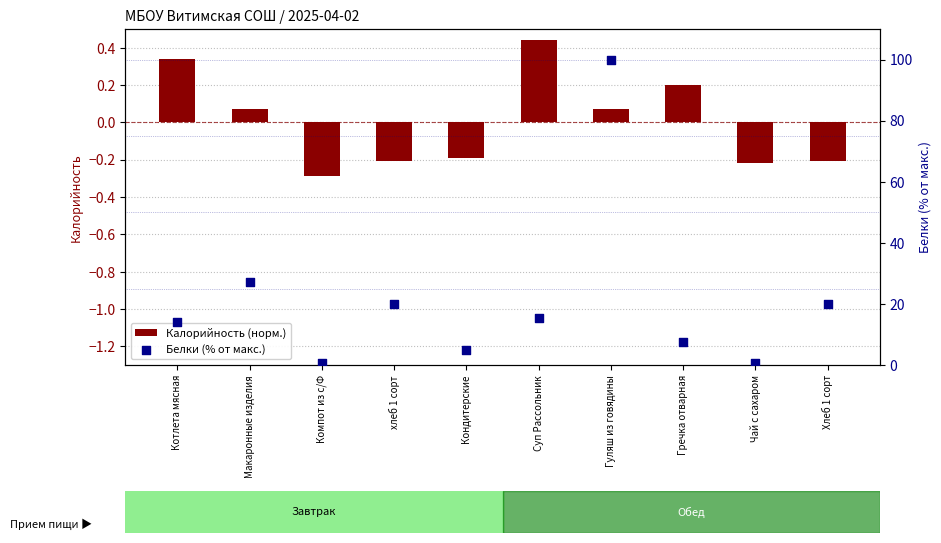

Which series has the largest total across all categories?

Белки (% от макс.)